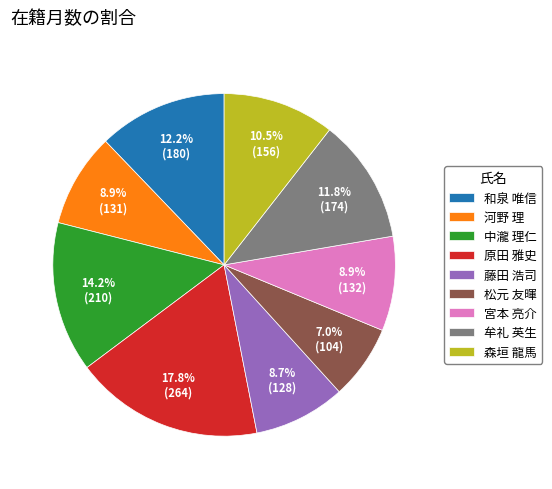

To the nearest percent, what is the difference between the 牟礼 英生 and 河野 理 slice percentages?

3%